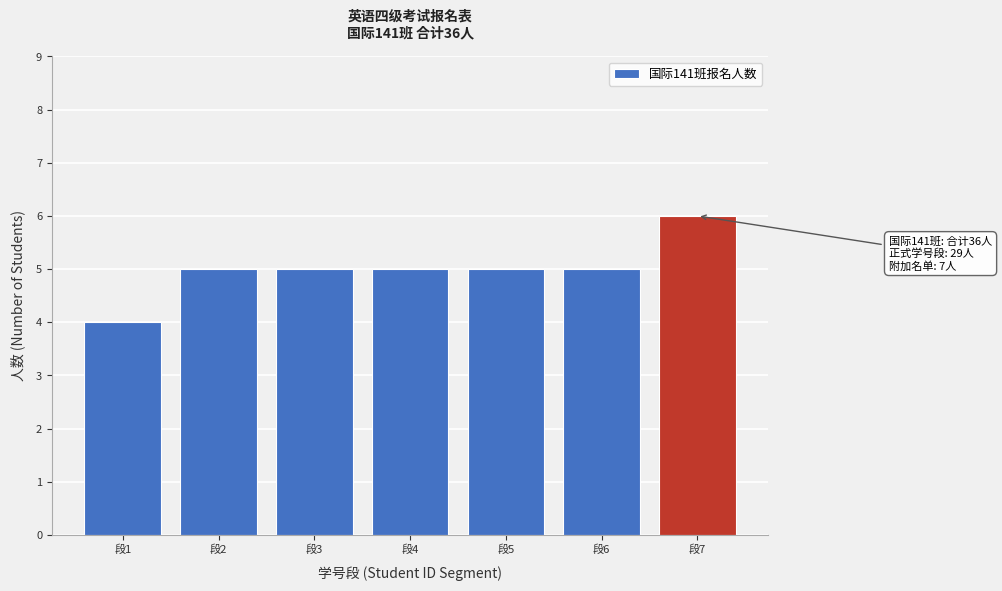

Reading left to right, extract all data points from this chart.

4	5	5	5	5	5	6